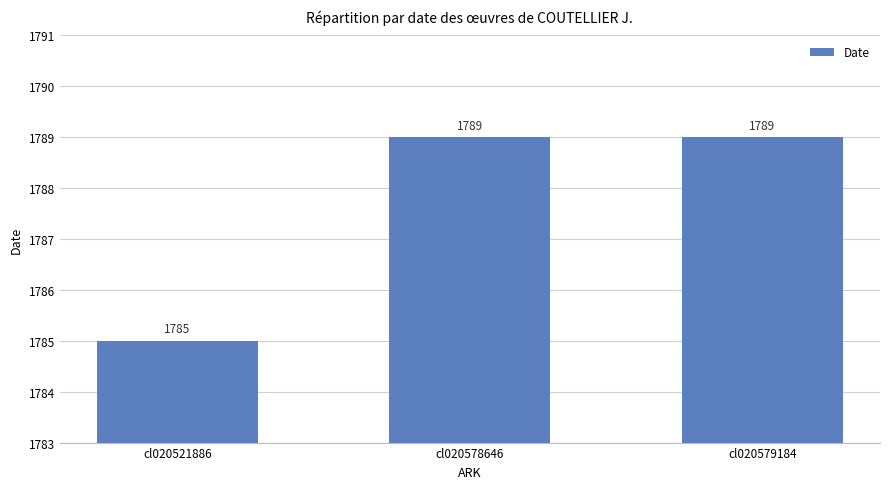

What is the difference between the maximum and minimum values?

4